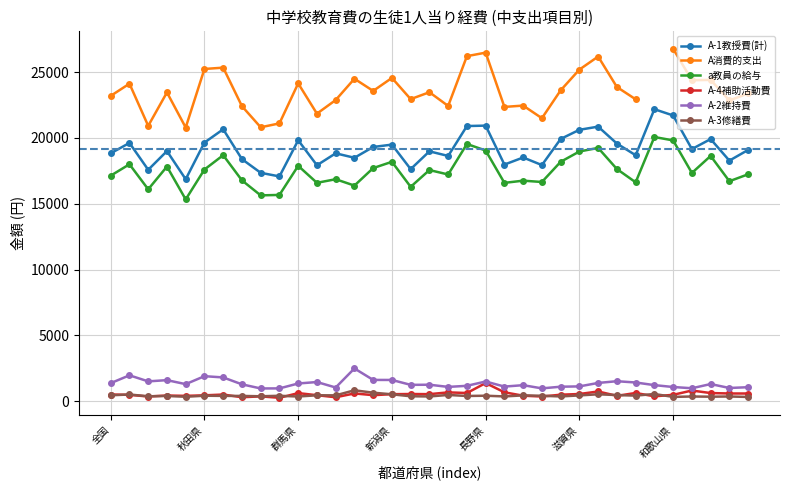

True or false: A-1教授費(計) and A-2維持費 cross at least once.

False